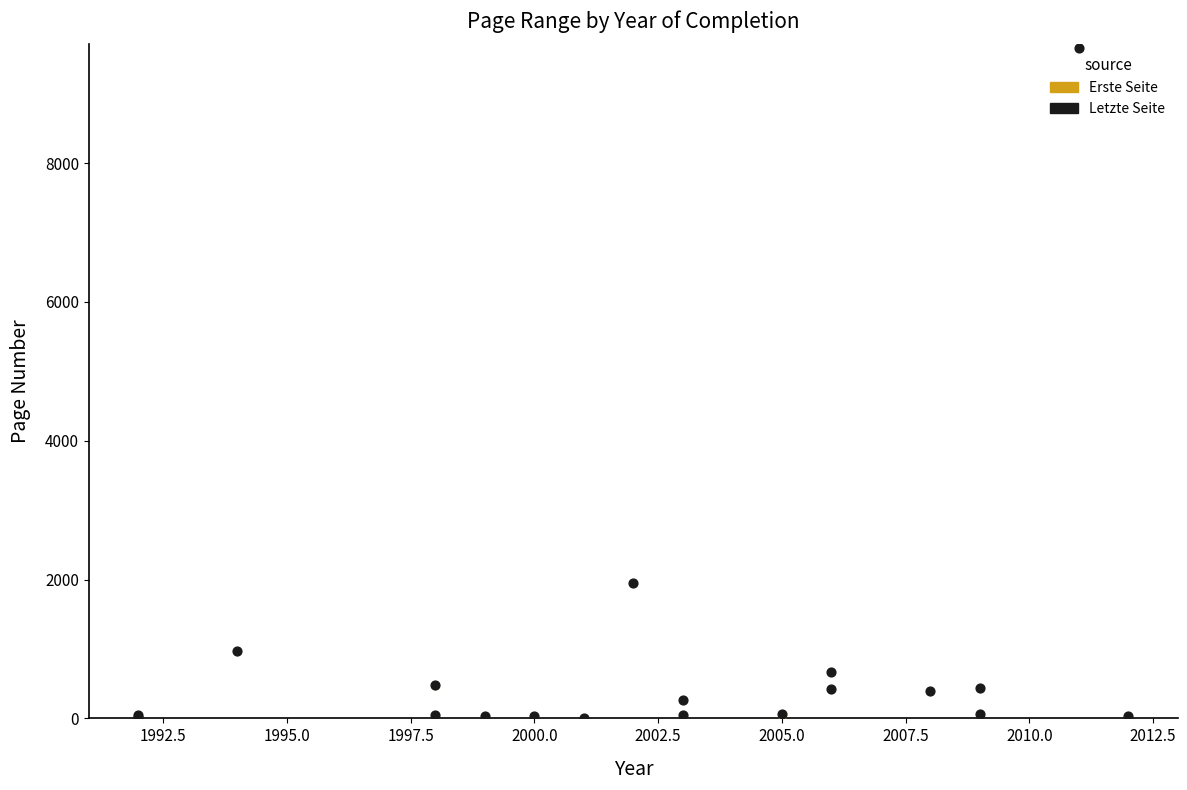

What are all the series names shown in the legend?

Erste Seite, Letzte Seite